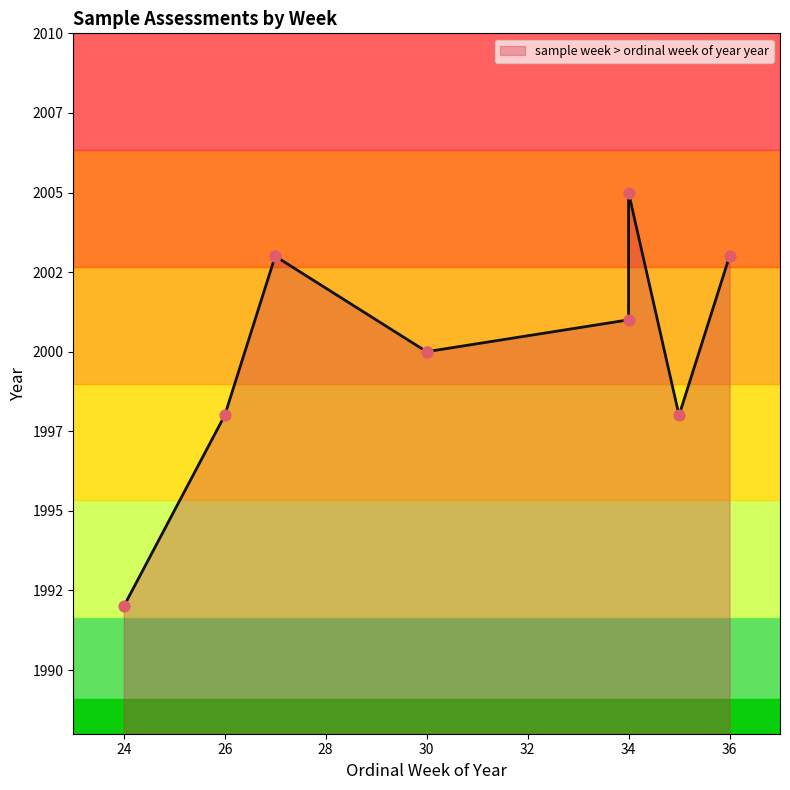

Which has a higher value, 35 or 27?

27